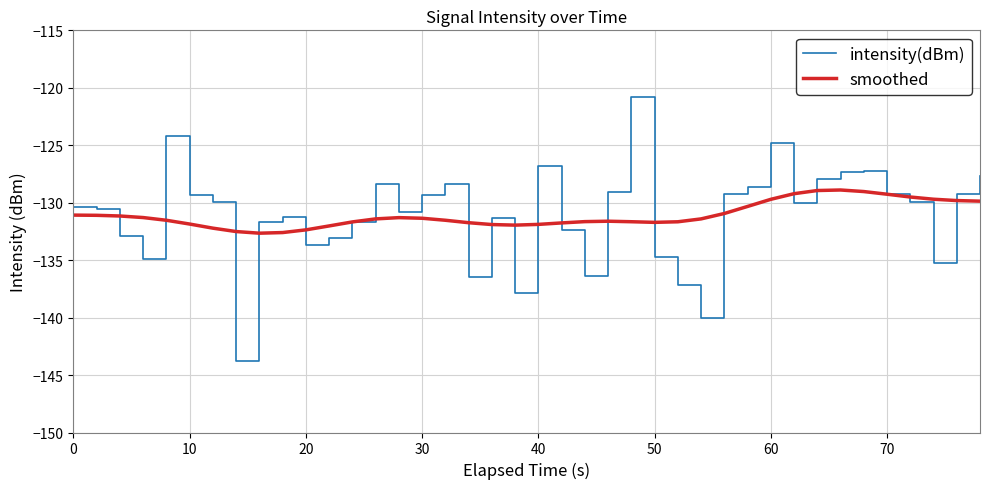

What is the lowest value of the smoothed series?

-132.7